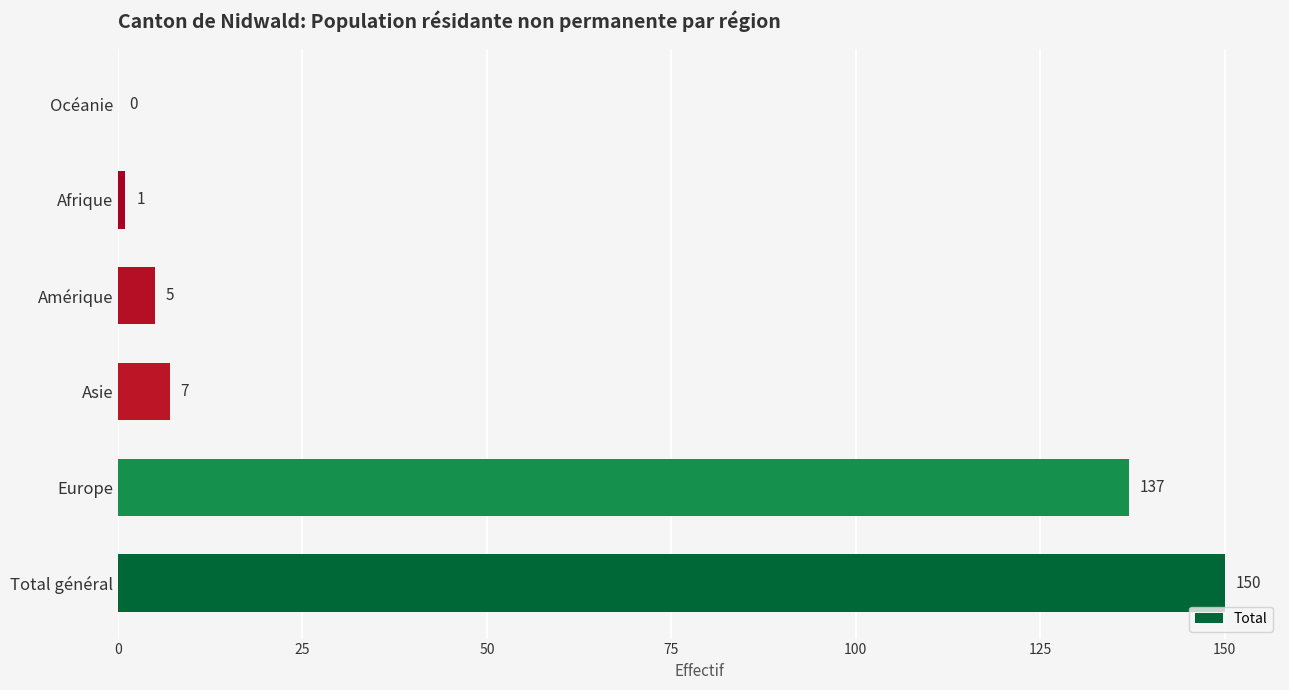

Where is the data nearest to the value 75?

Europe